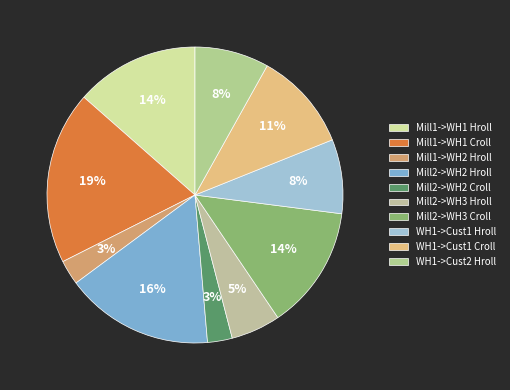

Combined, what portion of the pie is Mill2->WH2 Croll and Mill1->WH1 Hroll?

16.2%